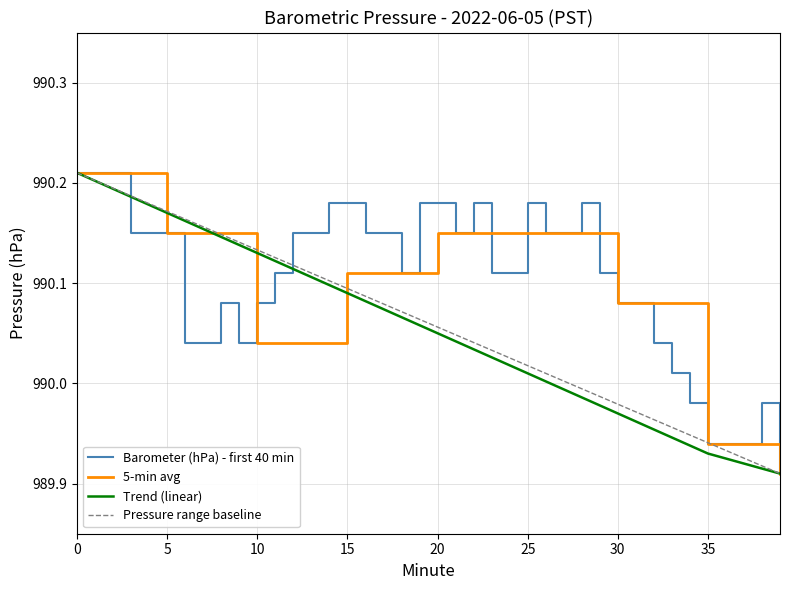

Reading left to right, extract all data points from this chart.

Hour 0 (00:00-00:19): 0=990.2	1=990.2	2=990.2	3=990.1	4=990.1	5=990.1	6=990.0	7=990.0	8=990.1	9=990.0	10=990.1	11=990.1	12=990.1	13=990.1	14=990.2	15=990.2	16=990.1	17=990.1	18=990.1	19=990.2
Hour 0 (00:20-00:39): 0=990.2	1=990.1	2=990.2	3=990.1	4=990.1	5=990.2	6=990.1	7=990.1	8=990.2	9=990.1	10=990.1	11=990.1	12=990.0	13=990.0	14=990.0	15=989.9	16=989.9	17=989.9	18=990.0	19=989.9